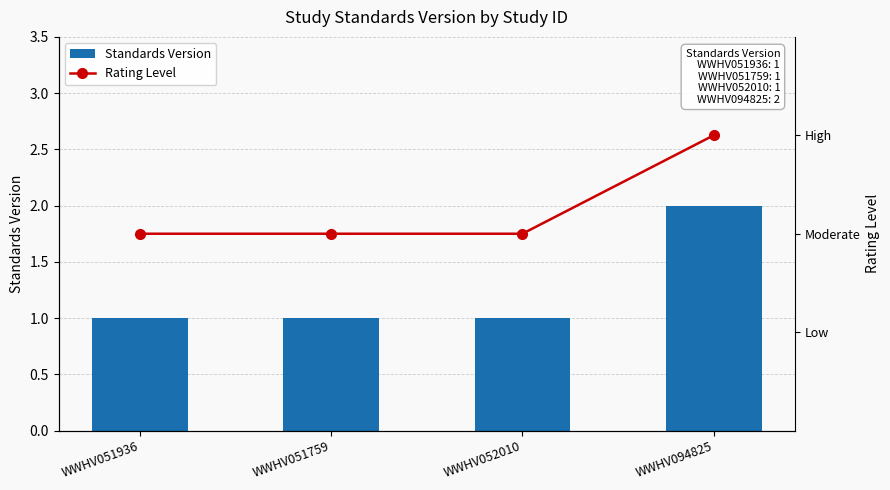

Rank the series at WWHV052010 from highest to lowest value.

Rating Level, Standards Version